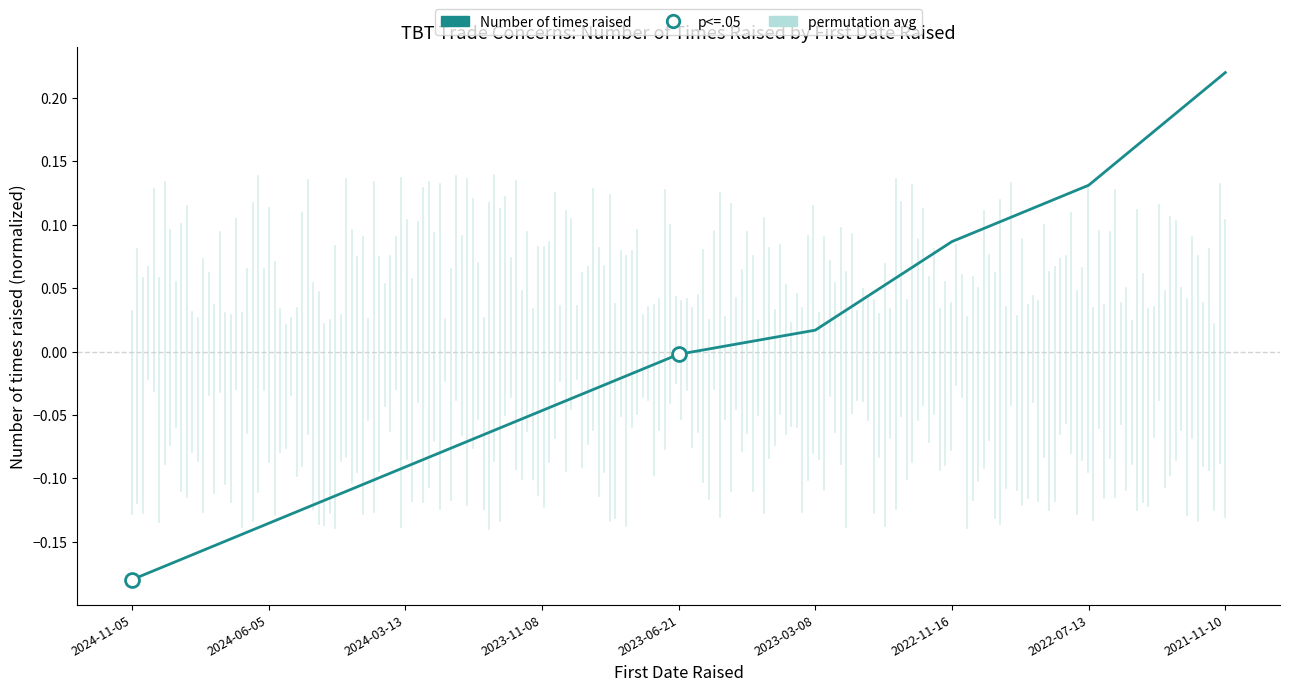

Which category has the highest value across all series?

2021-11-10